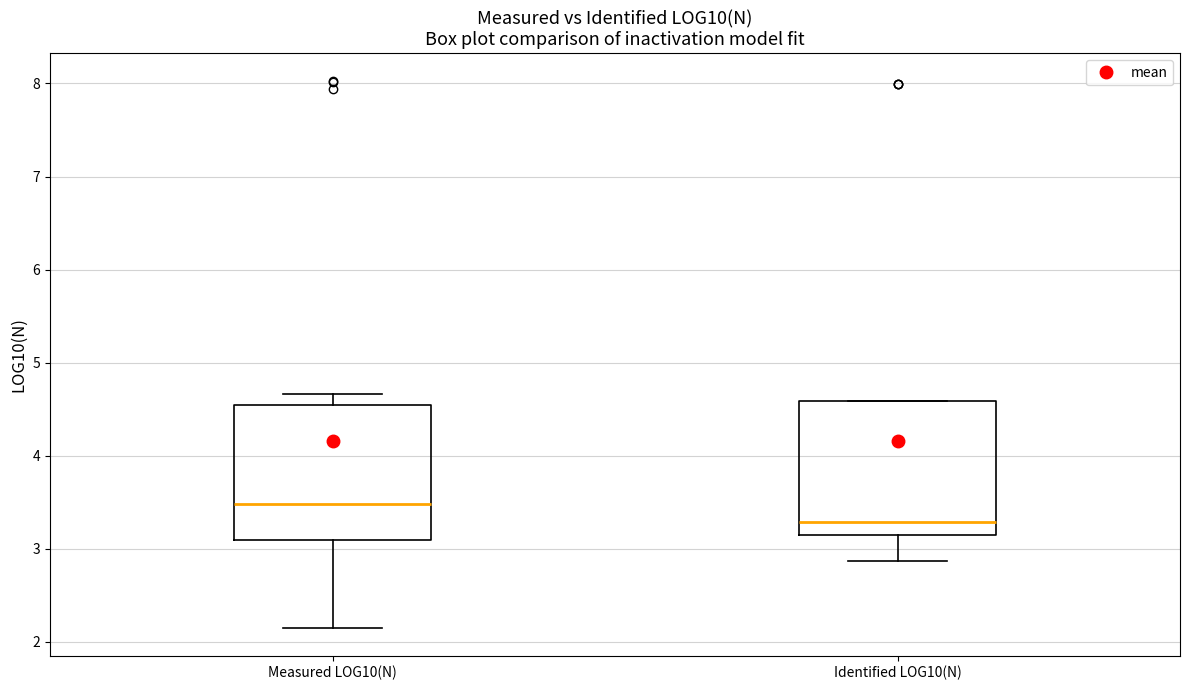

Reading left to right, transcribe this box plot: for each box, give where its median line is, the range the box spans, and where its two whiskers end, as read against the y-axis. The values are not printed on the chart, so give them approximately, as read against the axis.

Measured LOG10(N): median 3.5, box 3.1 to 4.5, whiskers 2.1 to 4.7
Identified LOG10(N): median 3.3, box 3.1 to 4.6, whiskers 2.9 to 4.6